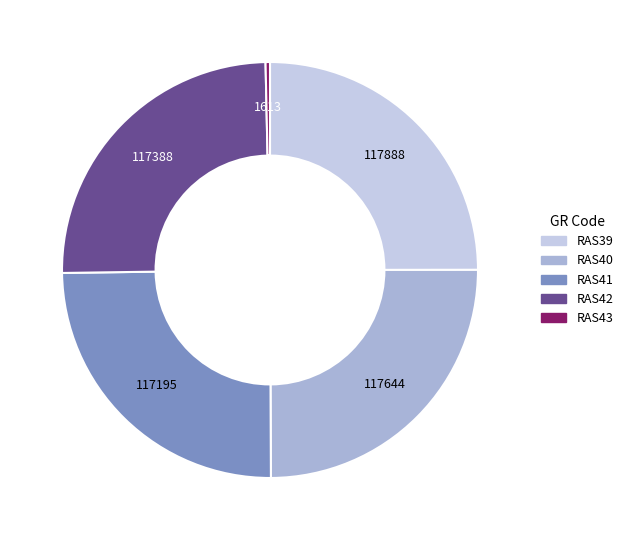

Is there a majority slice in this chart?

No